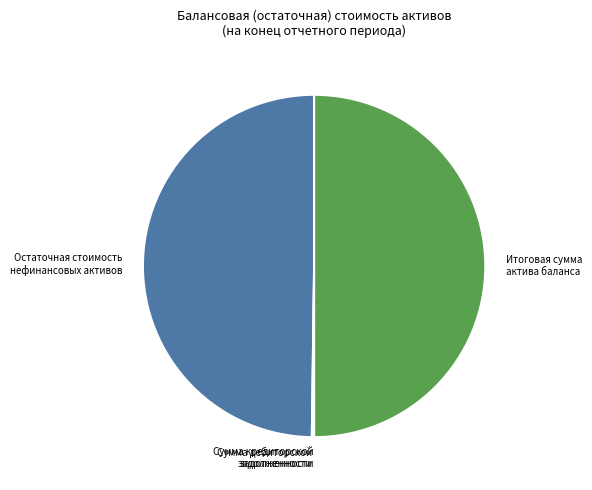

True or false: Остаточная стоимость нефинансовых активов accounts for 50% of the total.

True